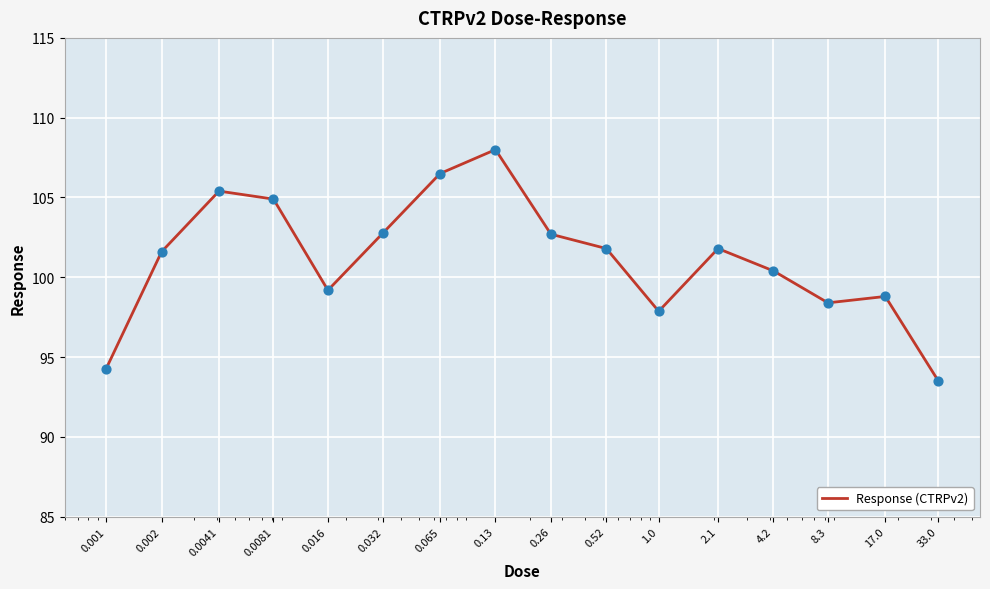

What is the difference between the maximum and minimum values?

14.5